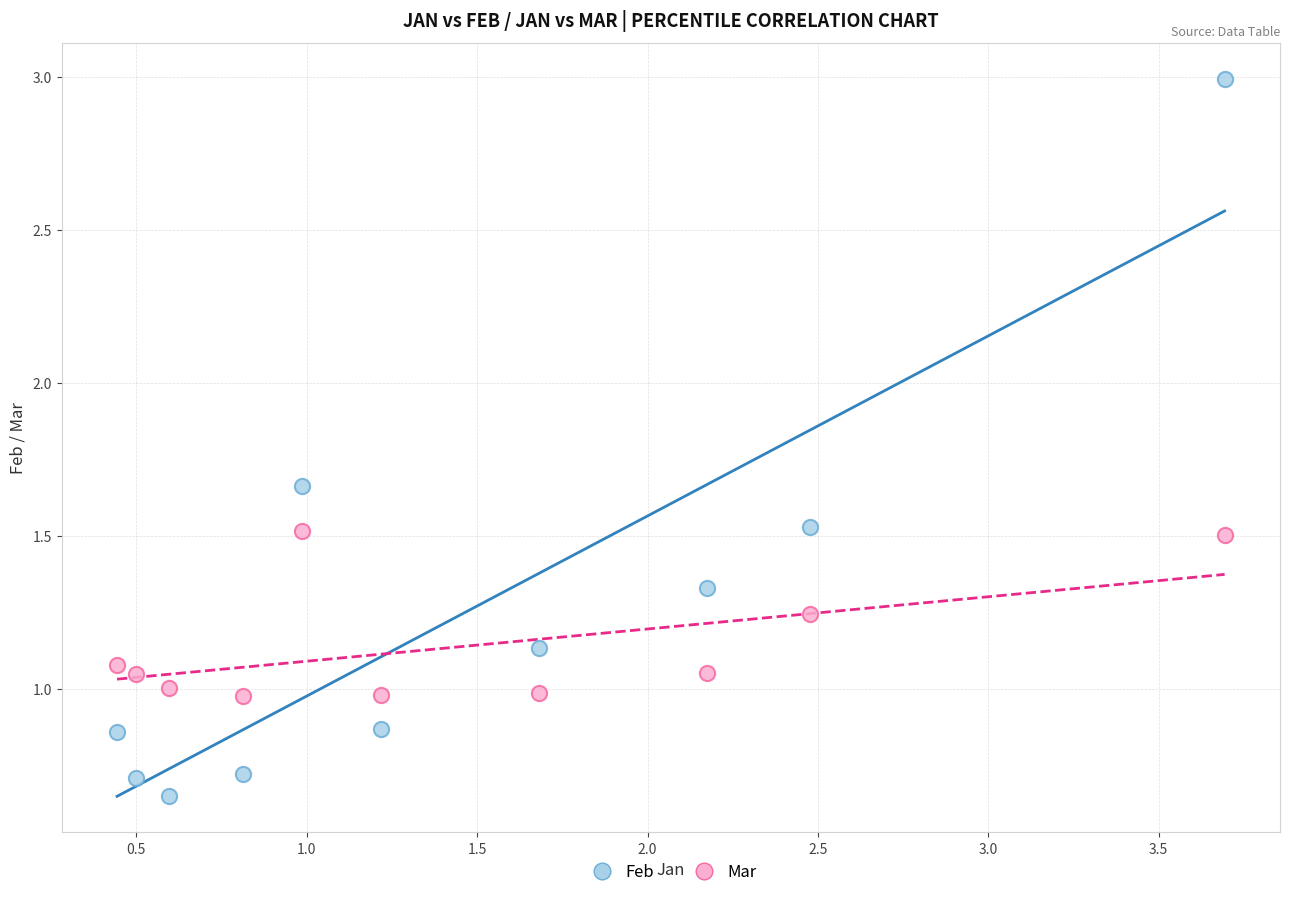

Which series has the widest spread of Y values?

Feb